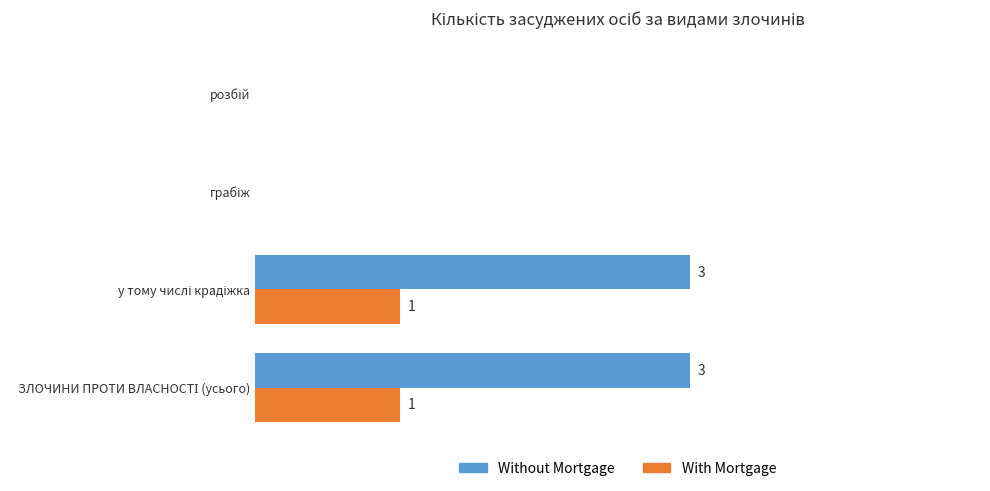

Which series has the largest total across all categories?

Without Mortgage